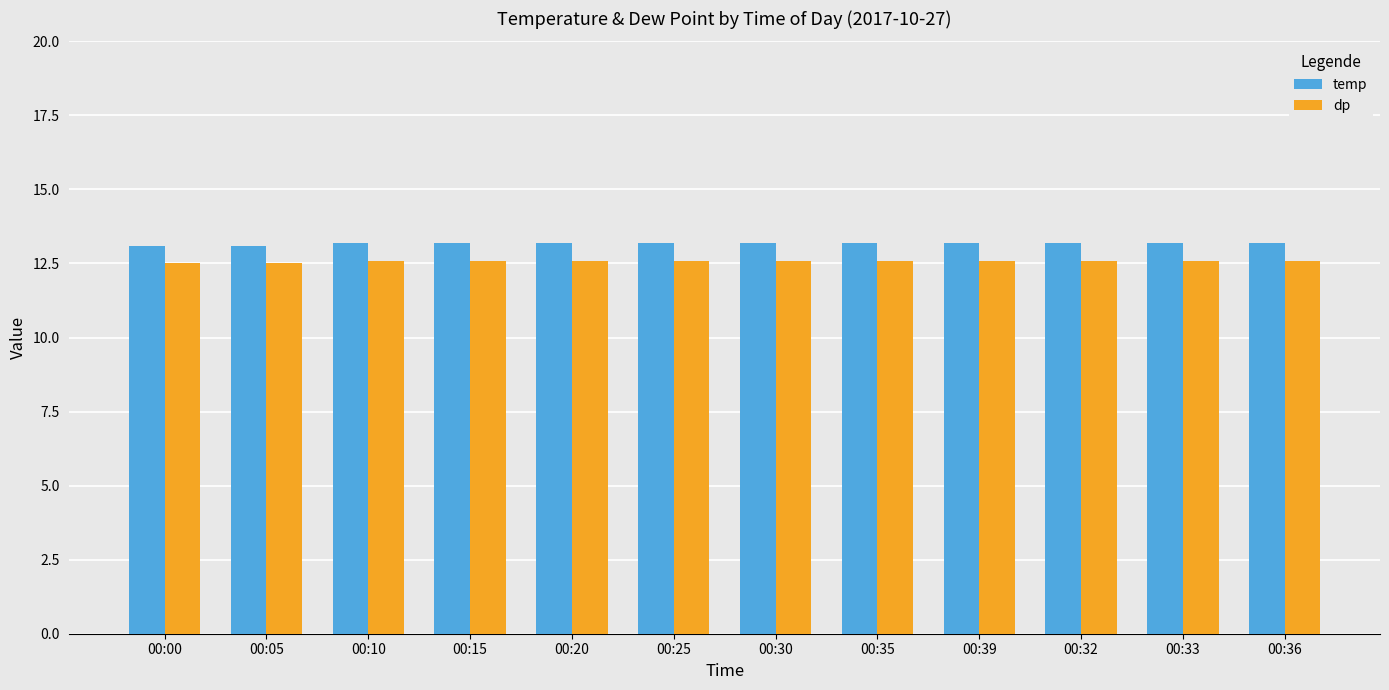

How many distinct data groups are displayed?

2